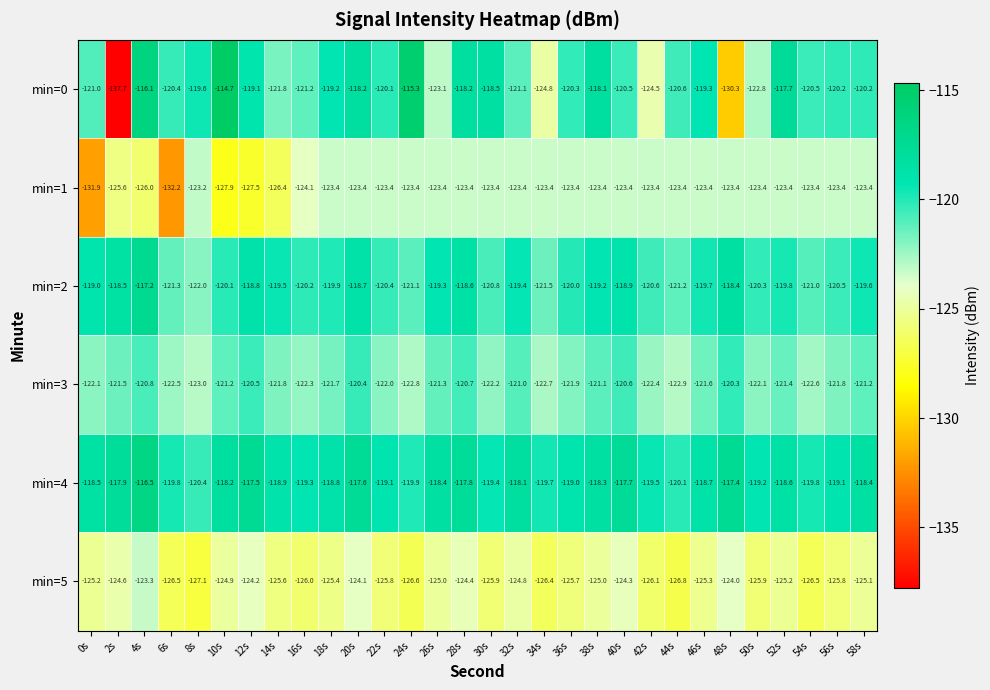

How many categories are shown in the chart?

30